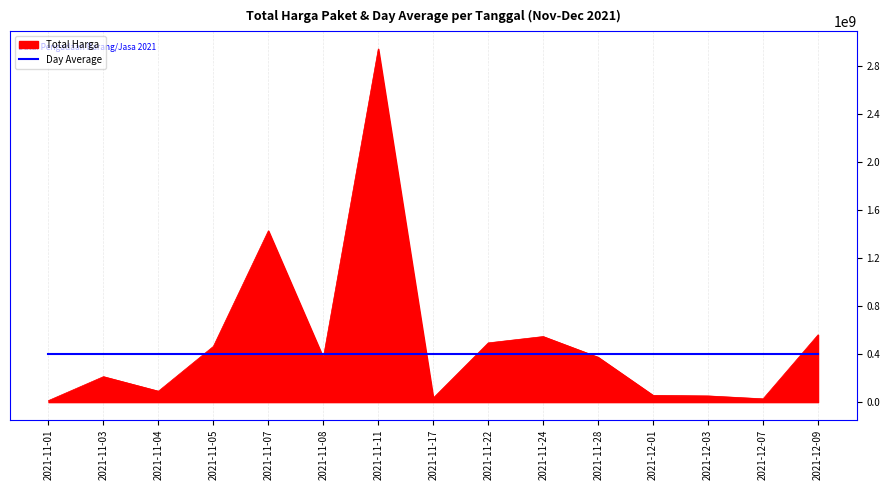

What is the maximum value for Total Harga?

2939363240